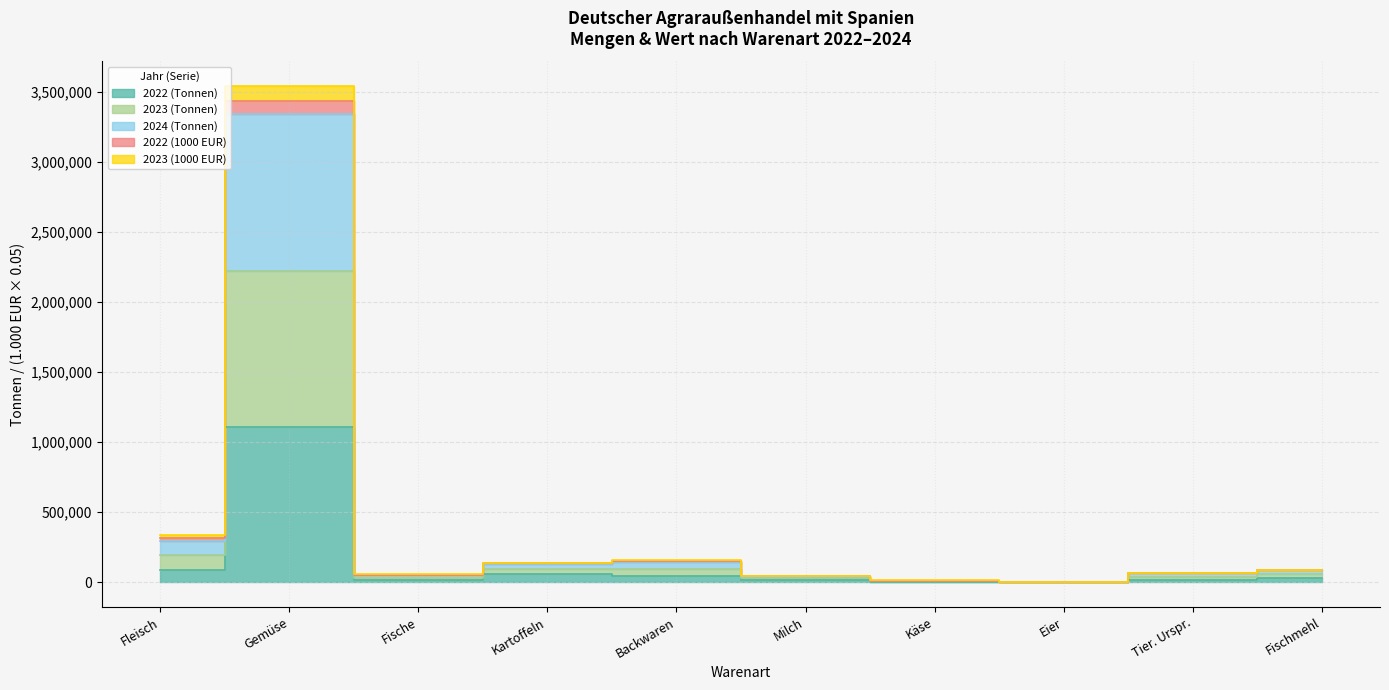

What is the label of the 4th point from the right?

Käse